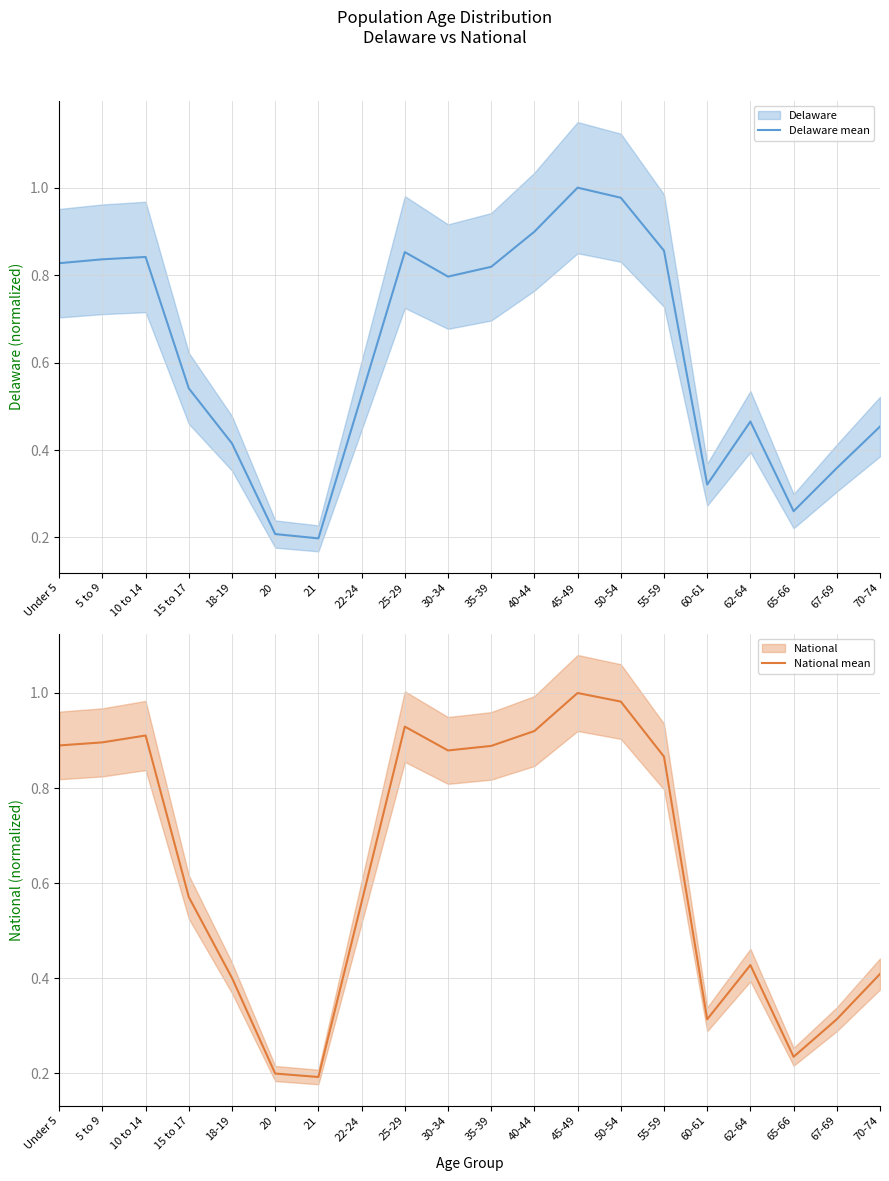

What is the sum of the Delaware mean values at 30-34 and 70-74?

1.3